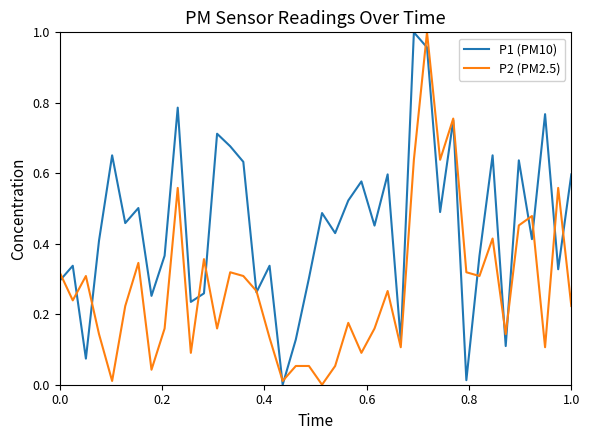

Which series has the largest total across all categories?

P1 (PM10)